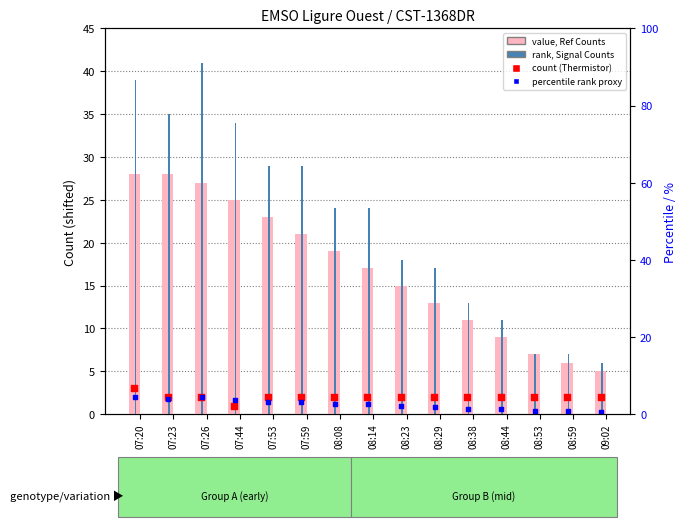

What is the total value across all series at 07:20?

72.0